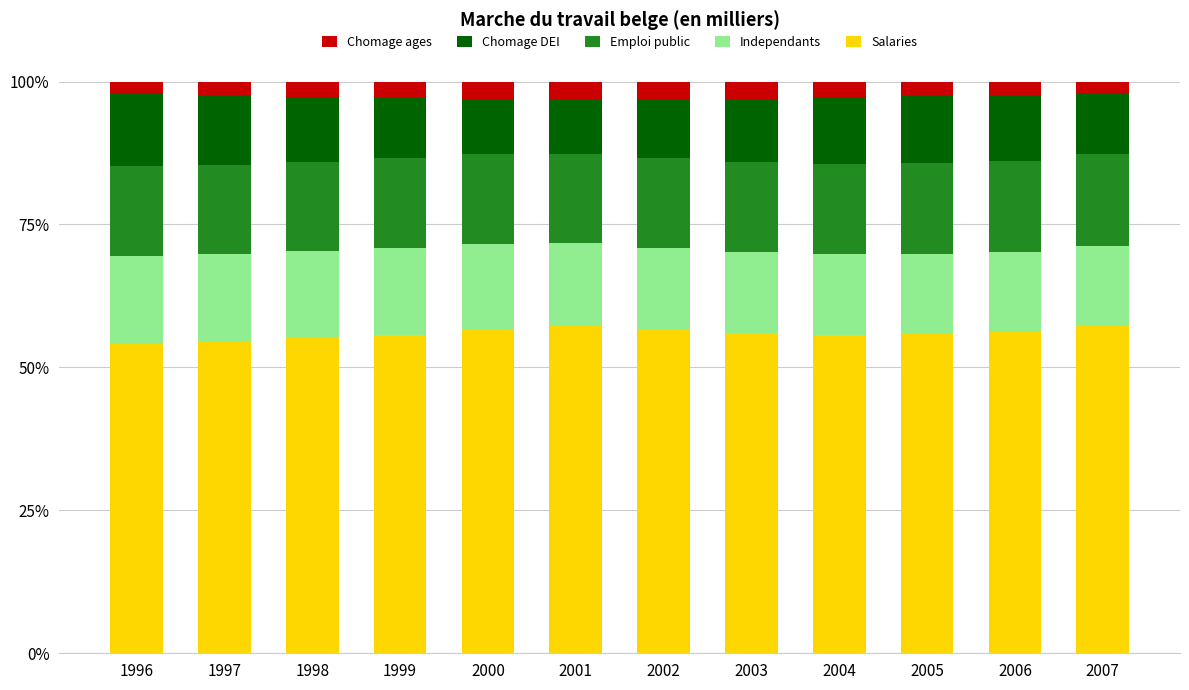

How many series are shown in this chart?

5